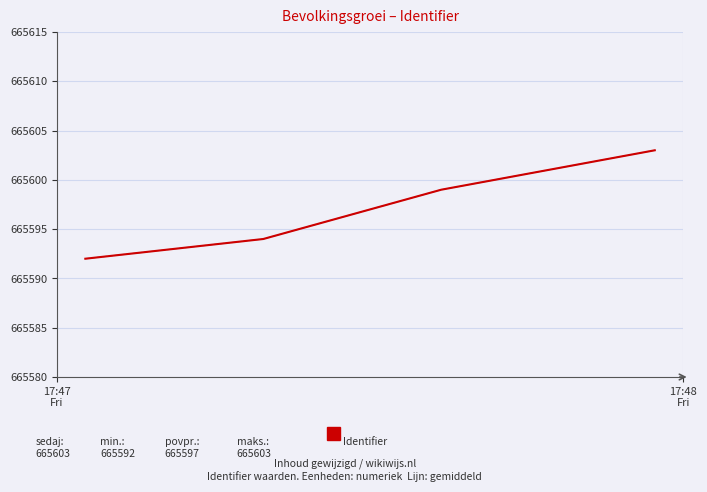

What is the difference between the second highest and minimum values?

7